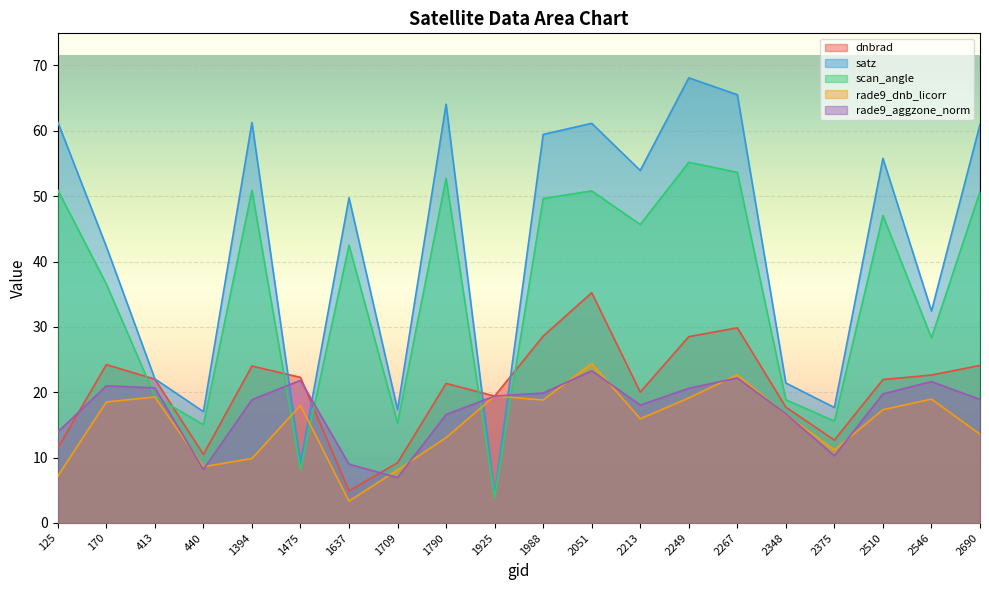

What is the value of the scan_angle point at the 1st from the left?

50.9